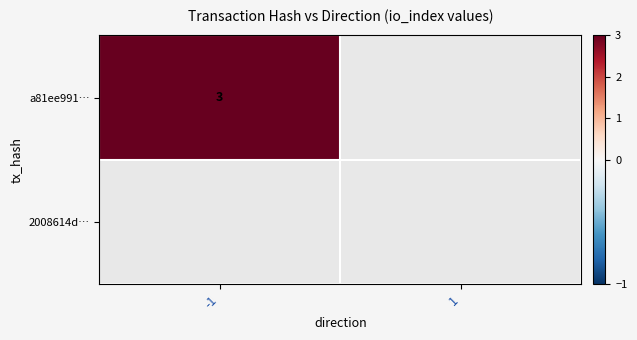

Is it true that a81ee991… equals 2 at -1?

False